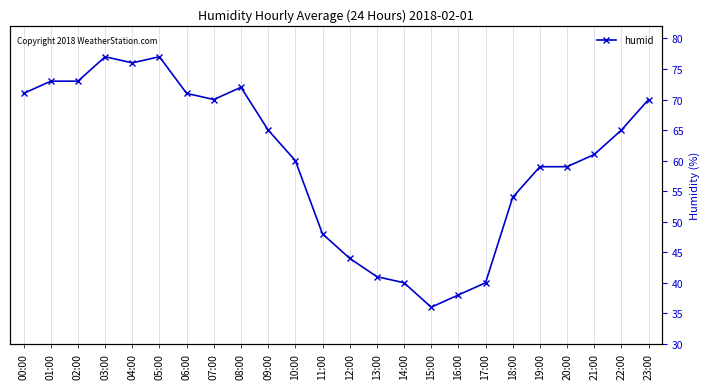

The value at 17:00 is 21. True or false?

False